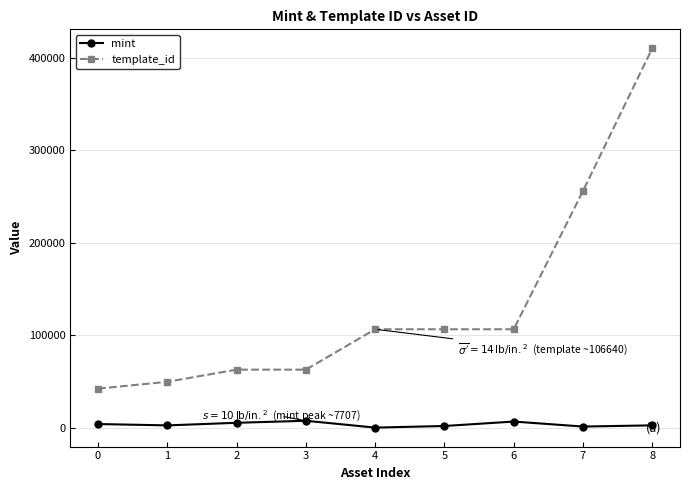

List the series in order of their peak value, highest first.

template_id, mint